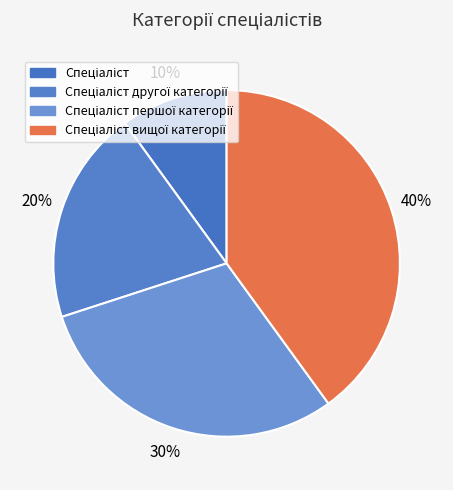

How many segments does this pie chart have?

4